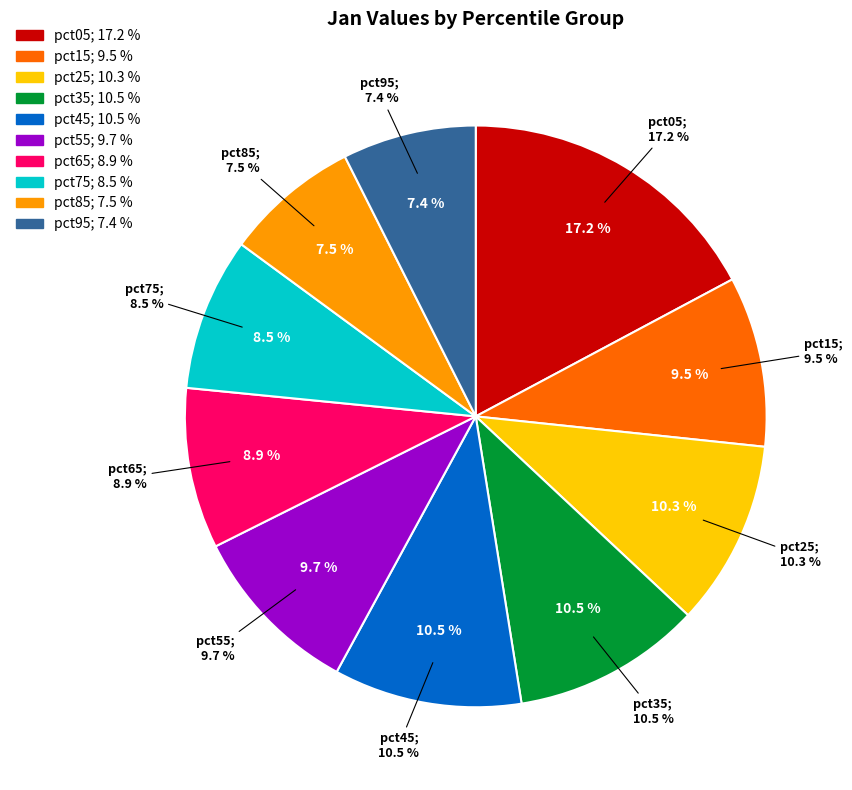

Rank the categories by value from lowest to highest.

pct95, pct85, pct75, pct65, pct15, pct55, pct25, pct45, pct35, pct05